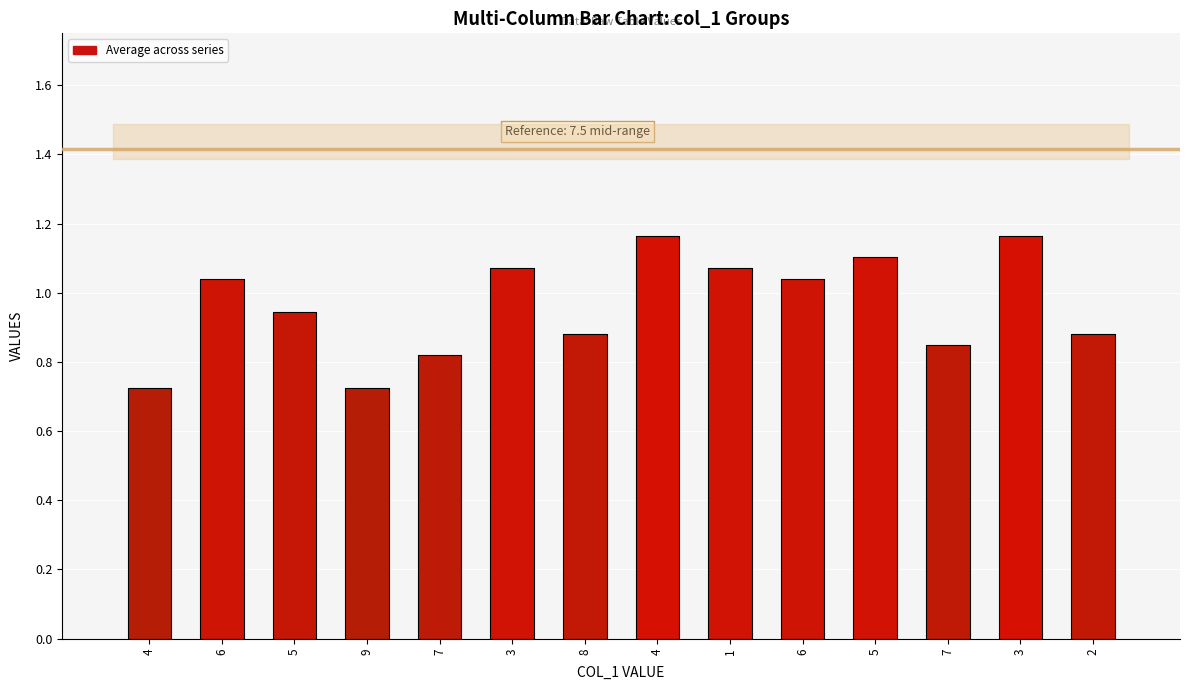

Rank the categories by value from highest to lowest.

4, 3, 5, 3, 1, 6, 6, 5, 8, 2, 7, 7, 4, 9